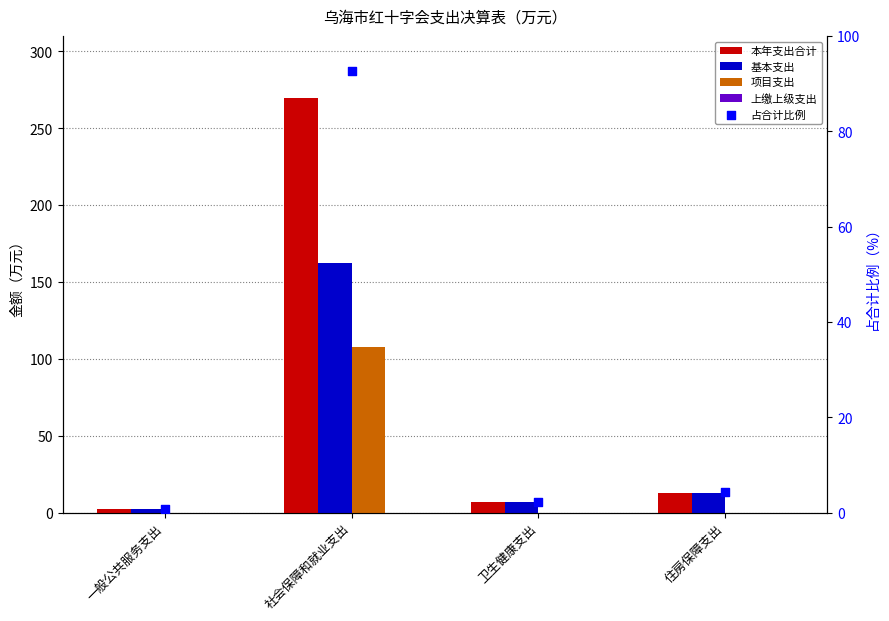

What are all the series names shown in the legend?

本年支出合计, 基本支出, 项目支出, 上缴上级支出, 占合计比例